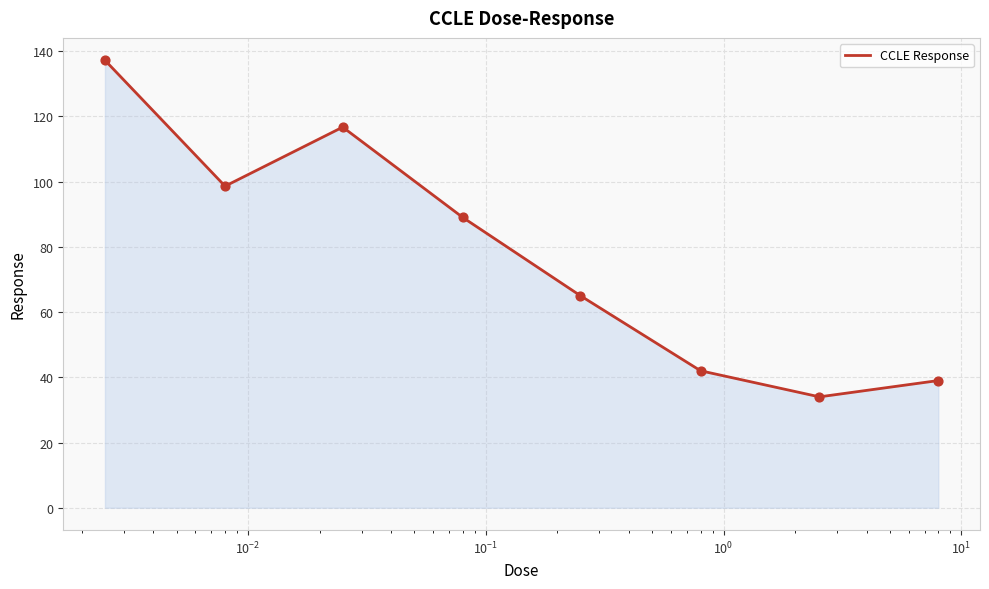

How many interior local peaks (higher than both neighbors) does the data have?

1